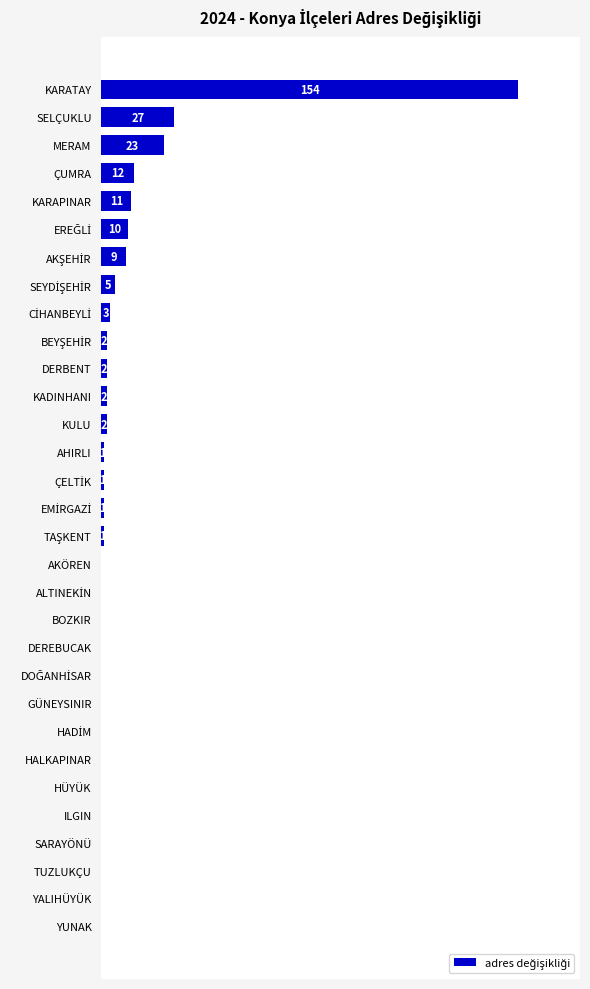

Which label corresponds to the largest value in the chart?

KARATAY